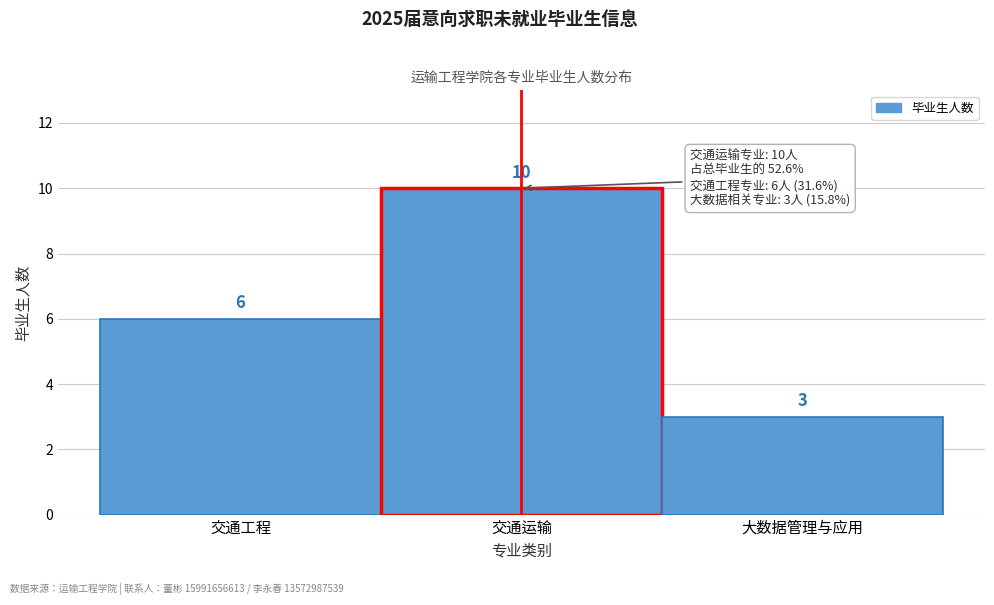

Reading right to left, extract all data points from this chart.

3	10	6